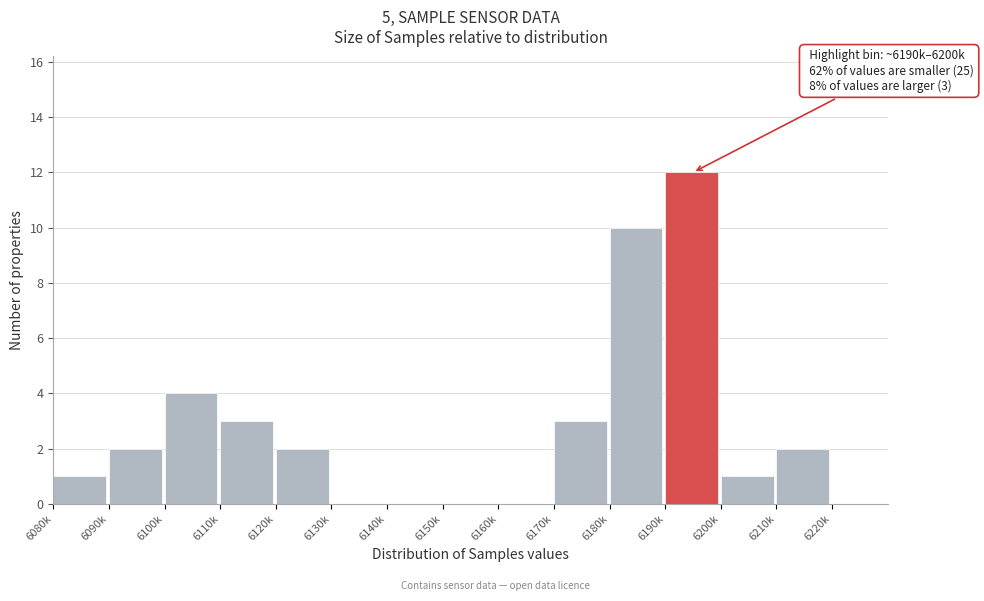

Reading right to left, list all the values displayed in this chart.

6220k=0	6210k=2	6200k=1	6190k=12	6180k=10	6170k=3	6160k=0	6150k=0	6140k=0	6130k=0	6120k=2	6110k=3	6100k=4	6090k=2	6080k=1